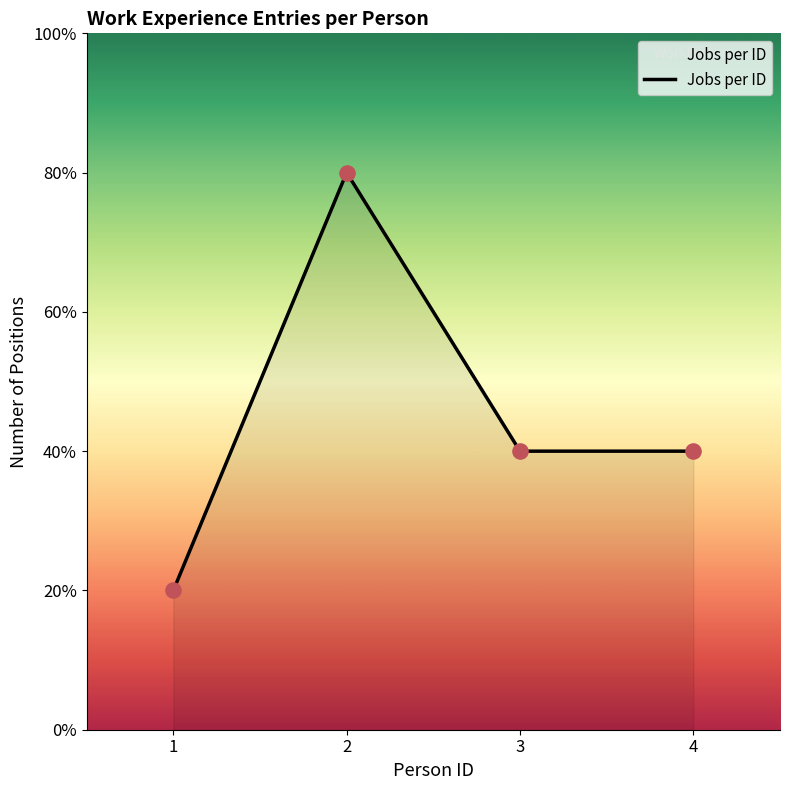

Is this an area chart (filled region under the line)?

Yes